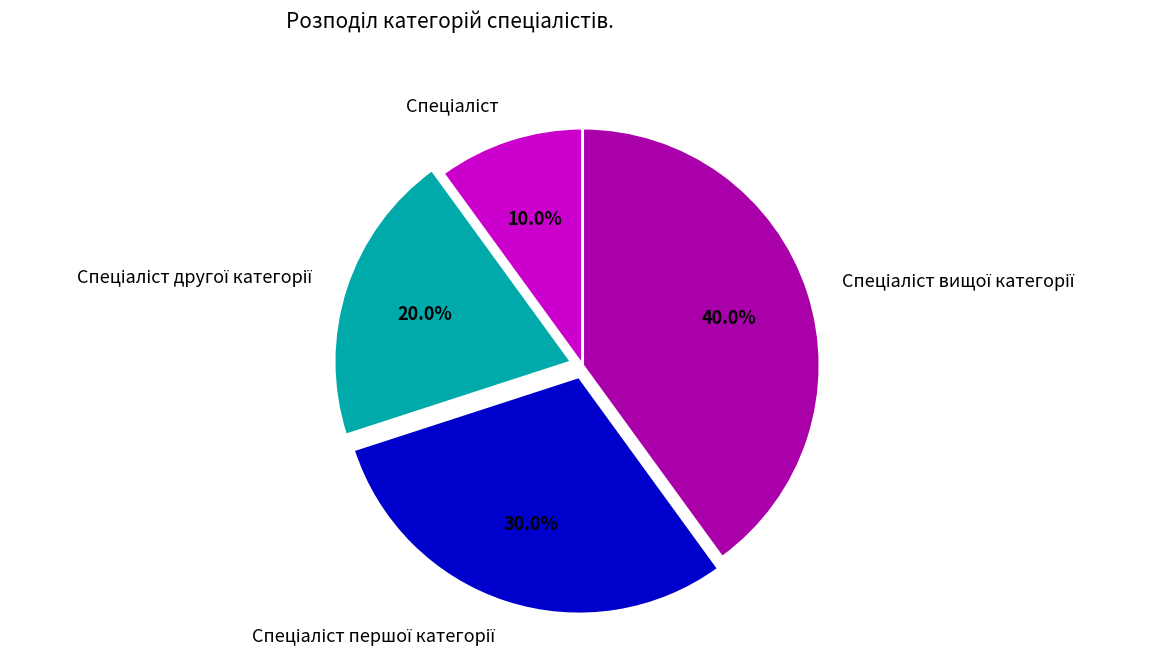

Is there any slice that represents more than half of the pie?

No